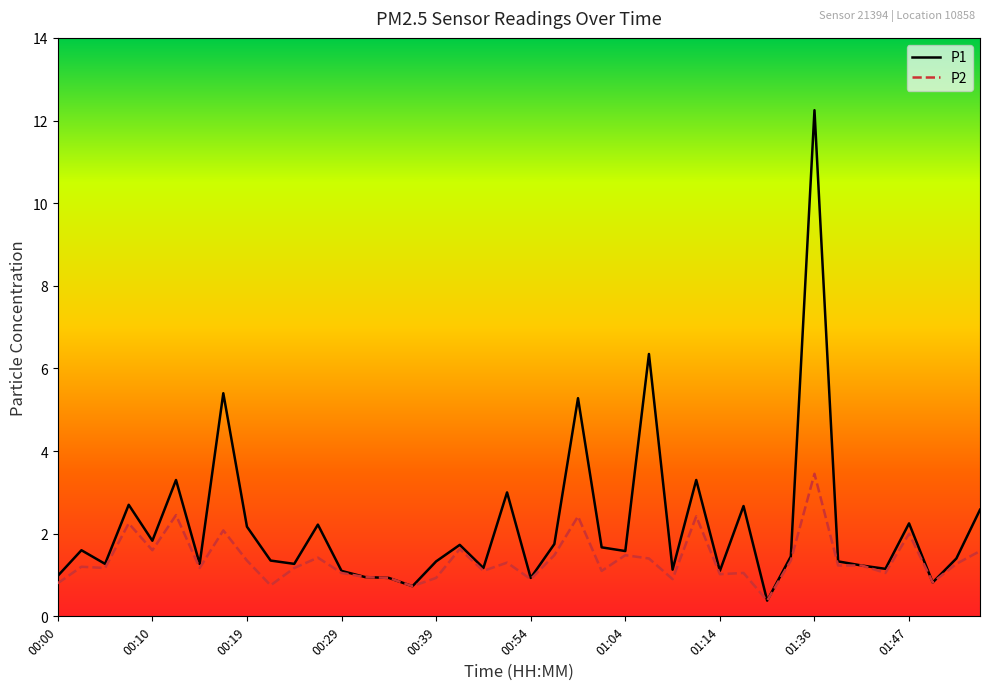

Rank the series by their maximum value, from lowest to highest.

P2, P1